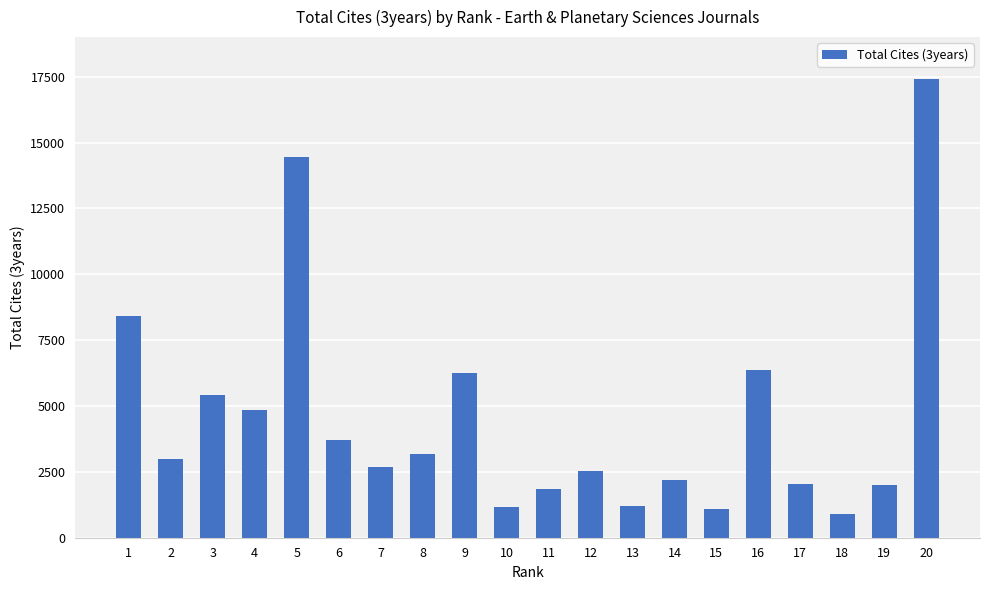

At which label does the data first exceed 2979?

1